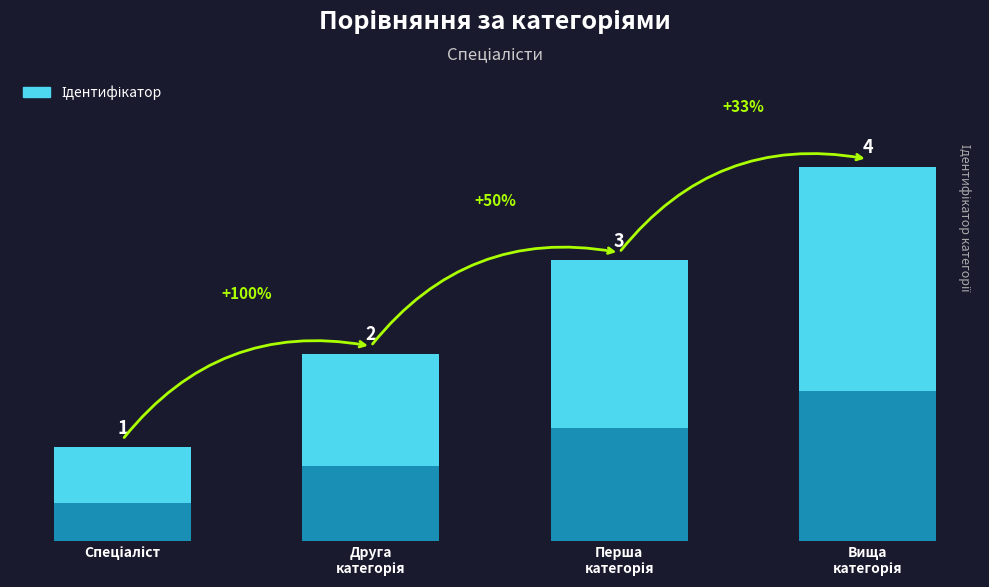

Reading left to right, extract all data points from this chart.

1	2	3	4